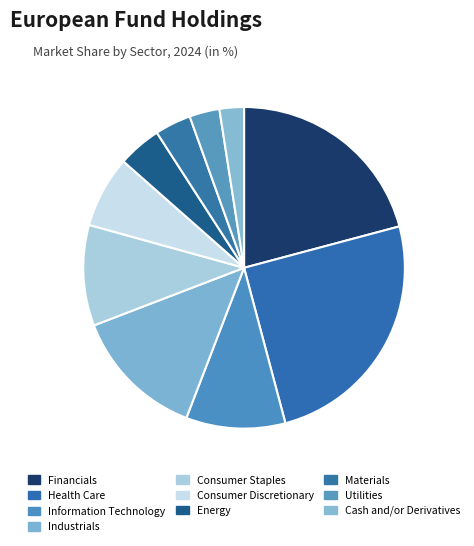

Is Financials the majority of the pie?

No